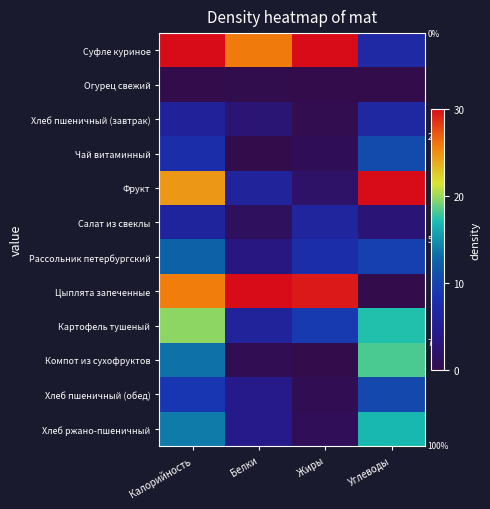

Which has a higher value, Углеводы or Жиры?

Жиры